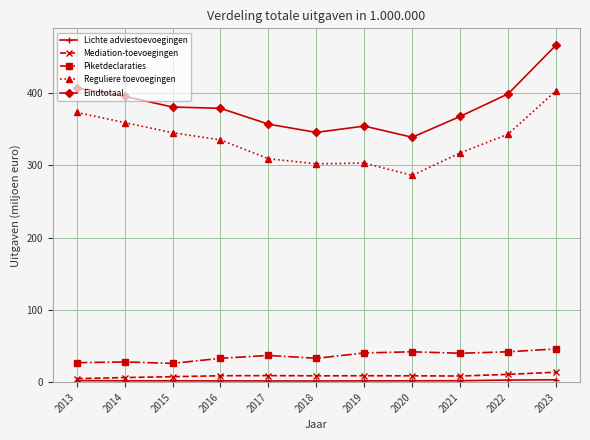

True or false: Eindtotaal and Mediation-toevoegingen cross at least once.

False